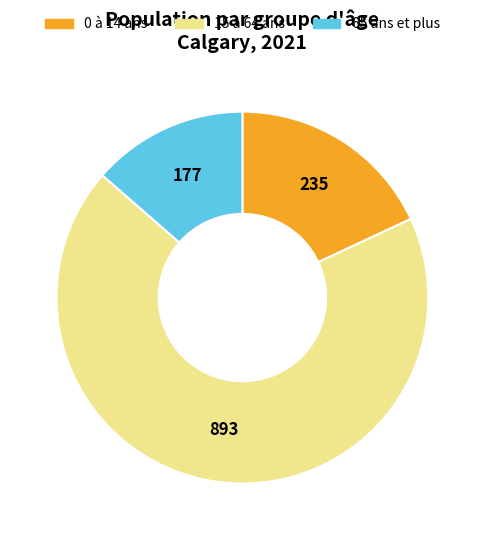

Do 0 à 14 ans and 65 ans et plus together represent more than half of the pie?

No